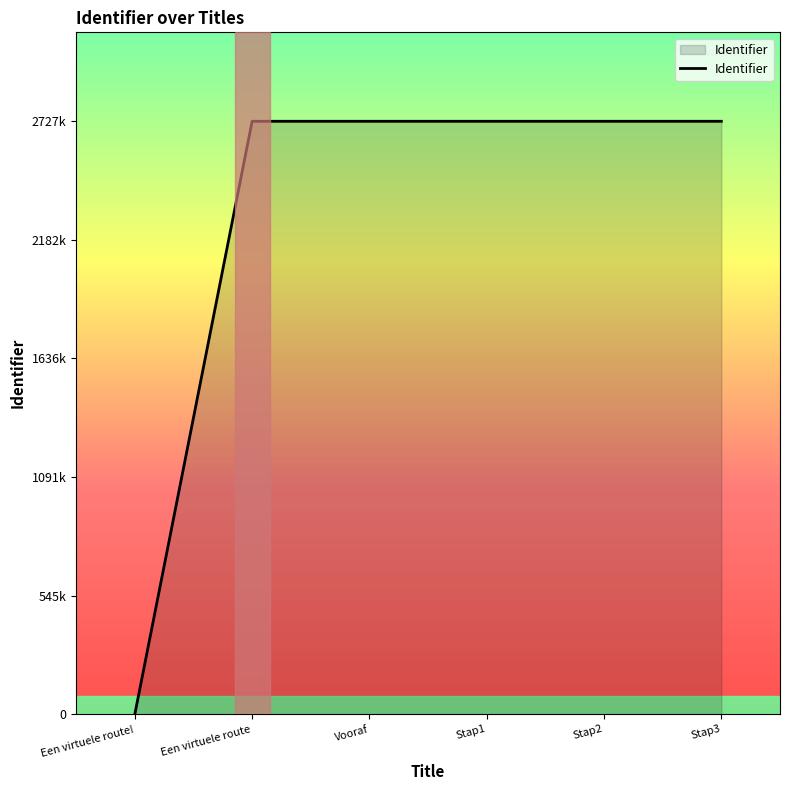

Is this an area chart (filled region under the line)?

Yes